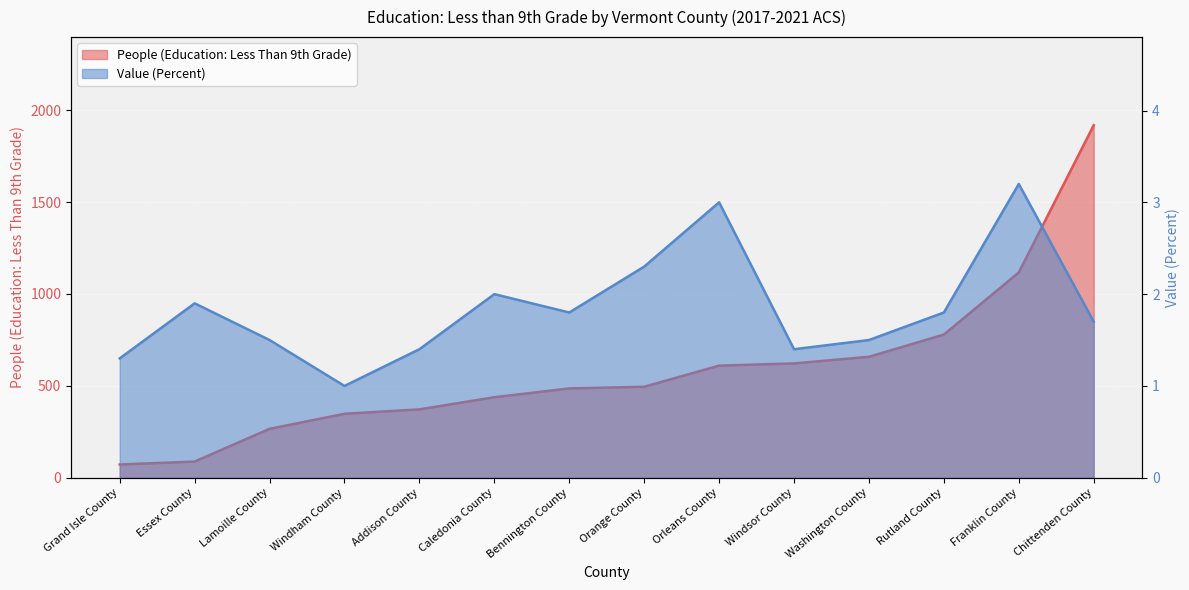

What is the sum of all Value (Percent) values?

25.8